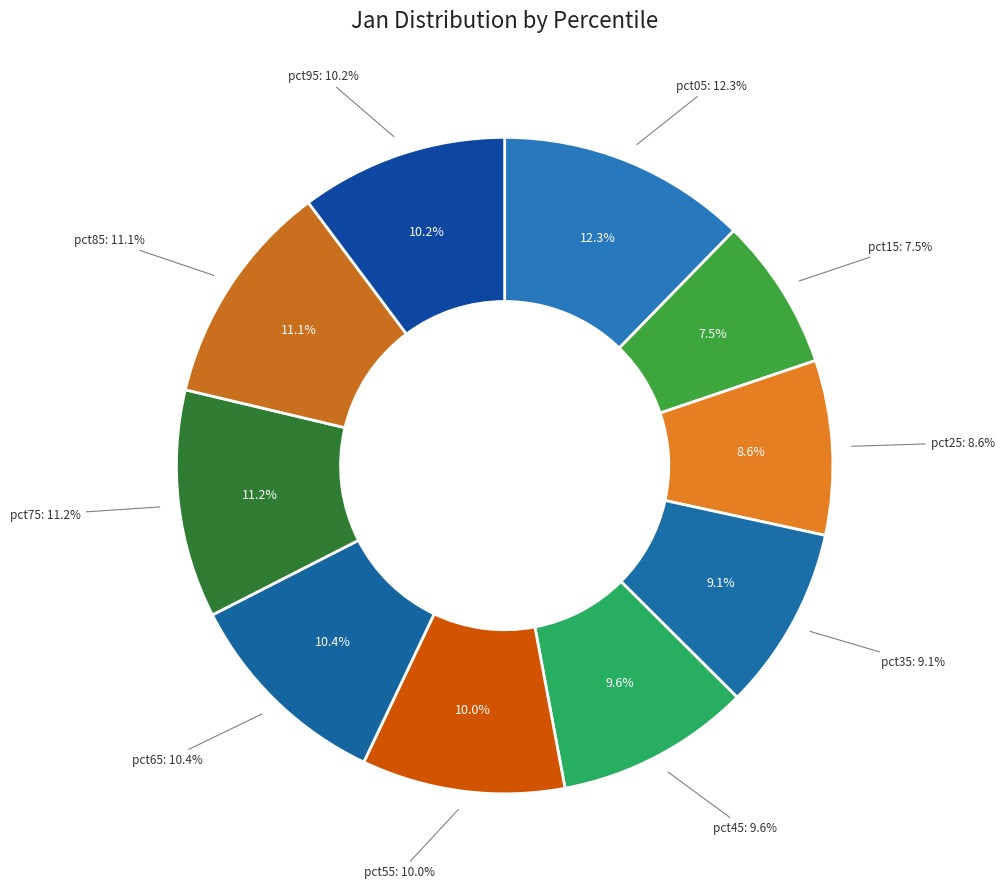

Is it true that pct35 is 1% of the pie?

False